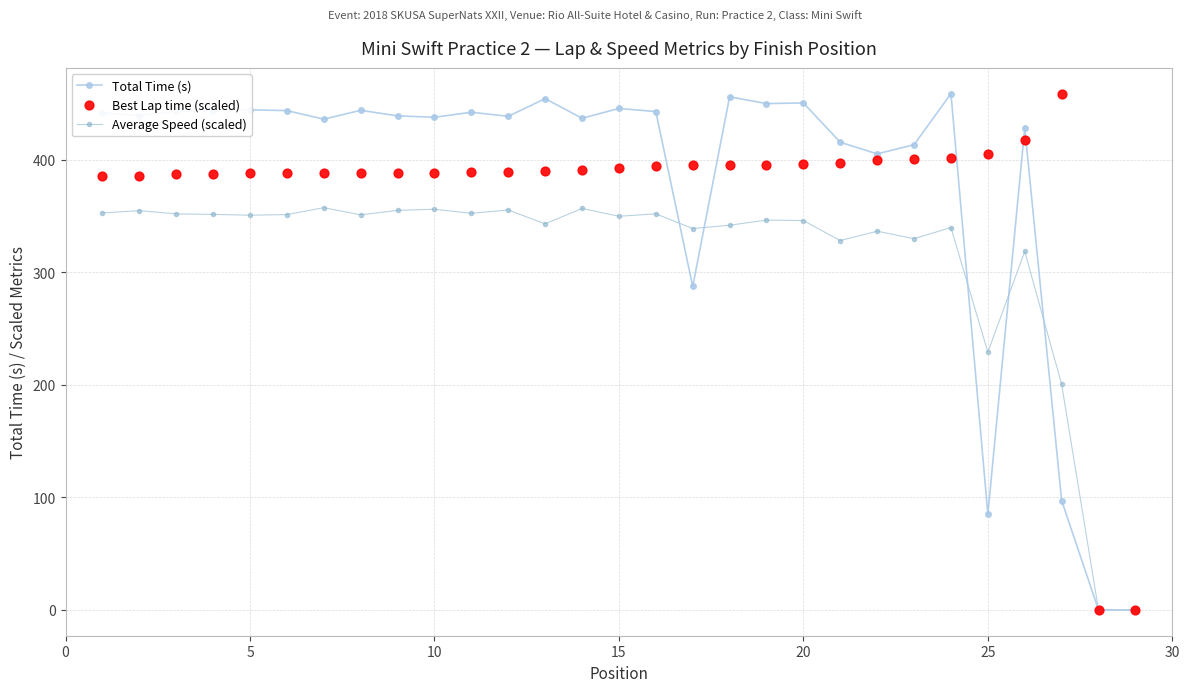

The Total Time (s) series shows 643.2 at 15. True or false?

False